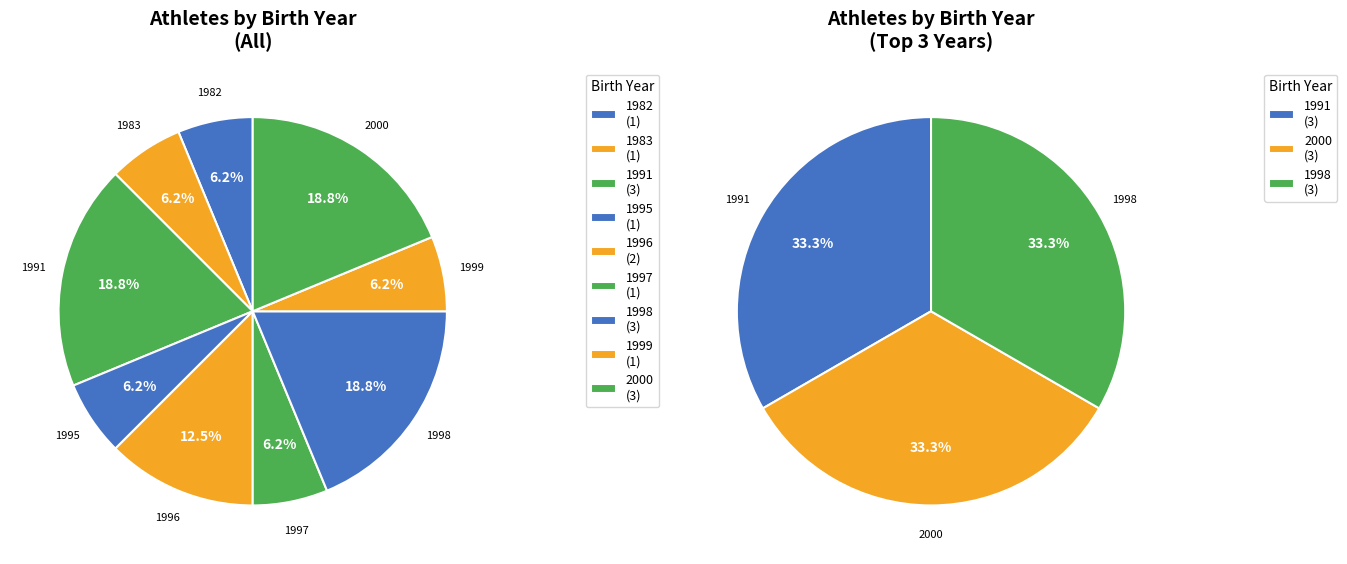

To the nearest percent, what is the difference between the largest and smallest slice percentages?

12%